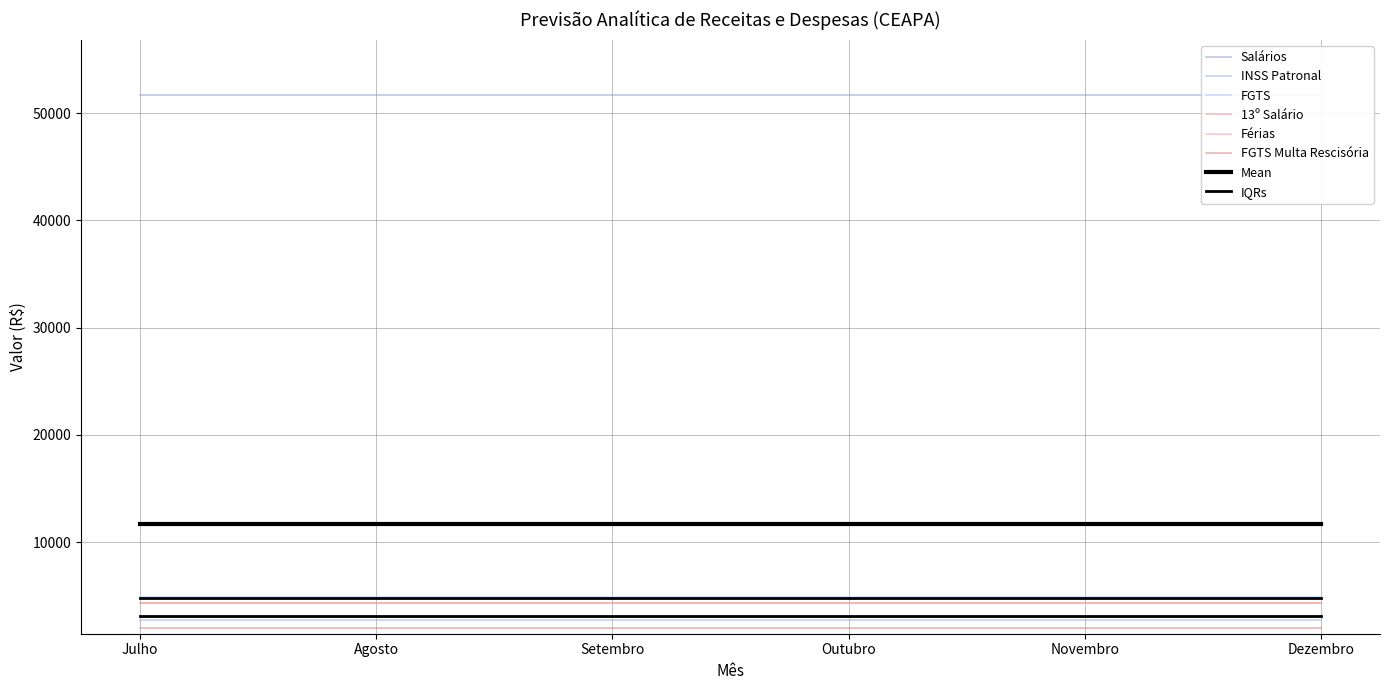

Which category has the highest value in the FGTS Multa Rescisória series?

Julho